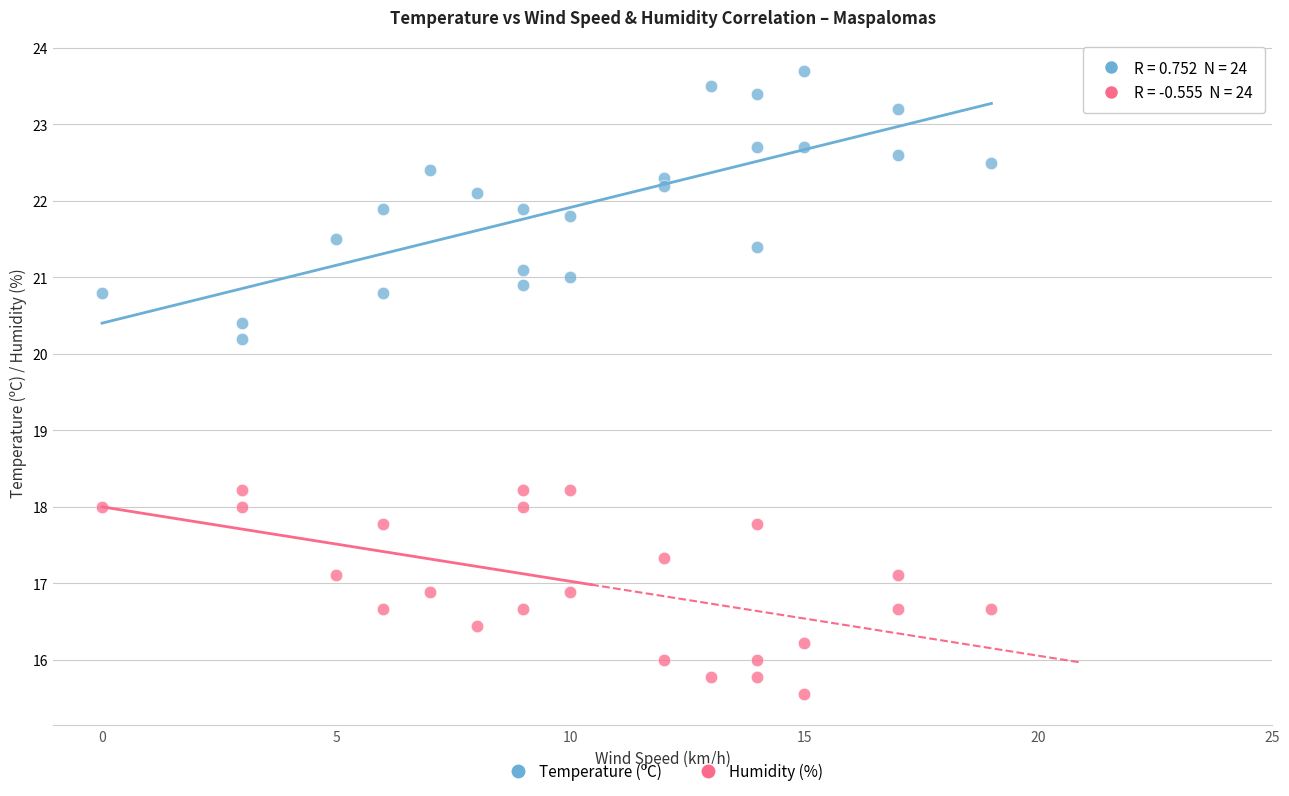

Across all data points, what is the range of Y values (max minus min)?

8.1